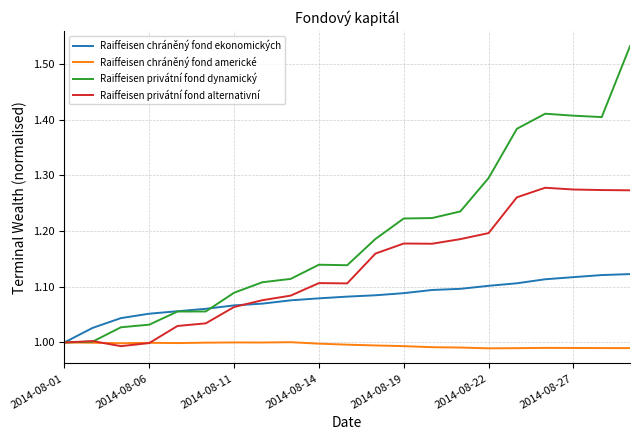

Rank the series by their average value, from highest to lowest.

Raiffeisen privátní fond dynamický, Raiffeisen privátní fond alternativní, Raiffeisen chráněný fond ekonomických, Raiffeisen chráněný fond americké